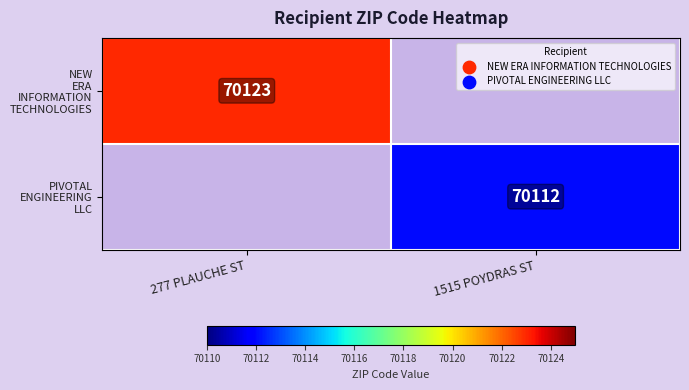

How many positive values does the PIVOTAL ENGINEERING LLC series have?

1